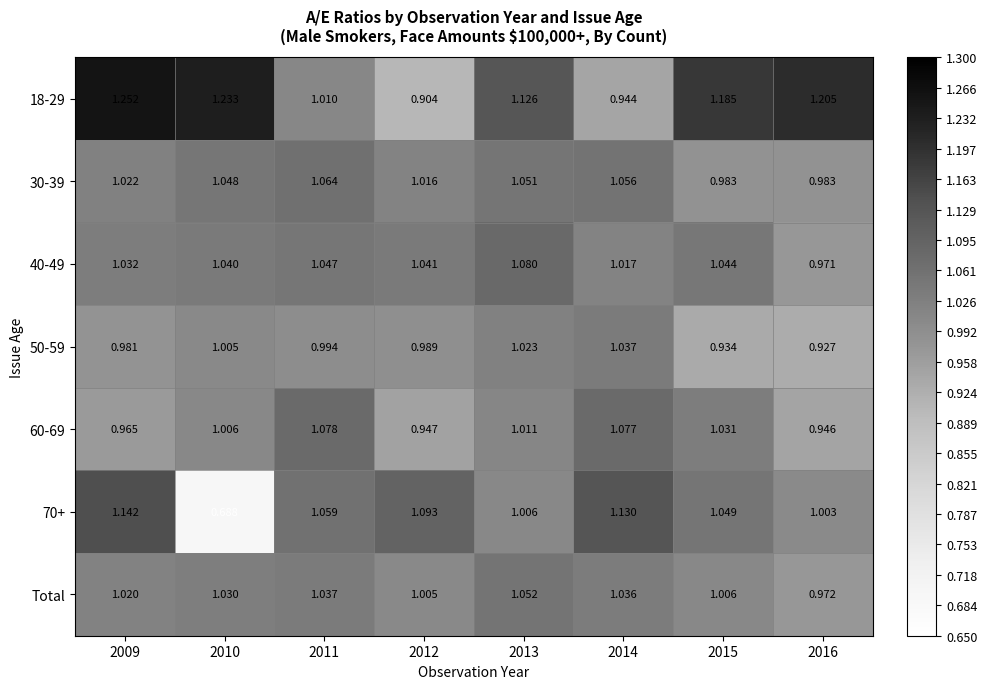

Is the value of 60-69 at 2009 greater than the value of Total at 2009?

No